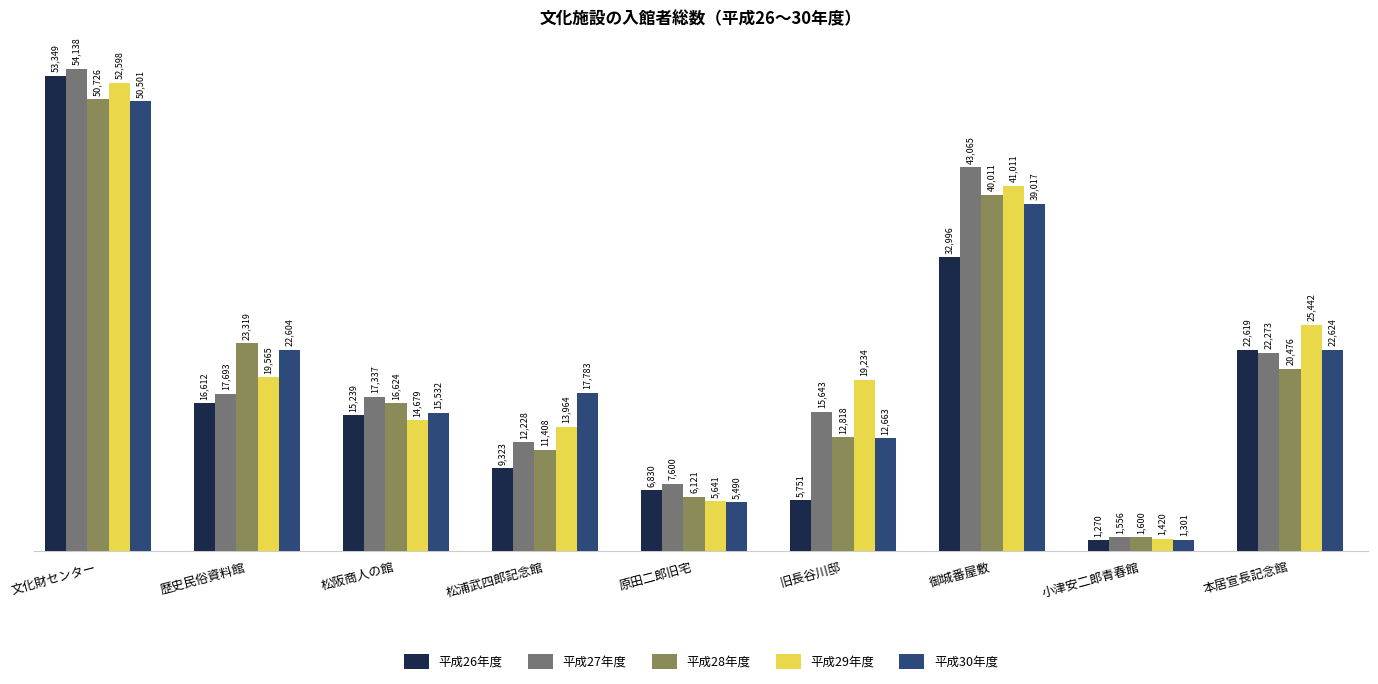

Does the chart contain stacked bars?

No